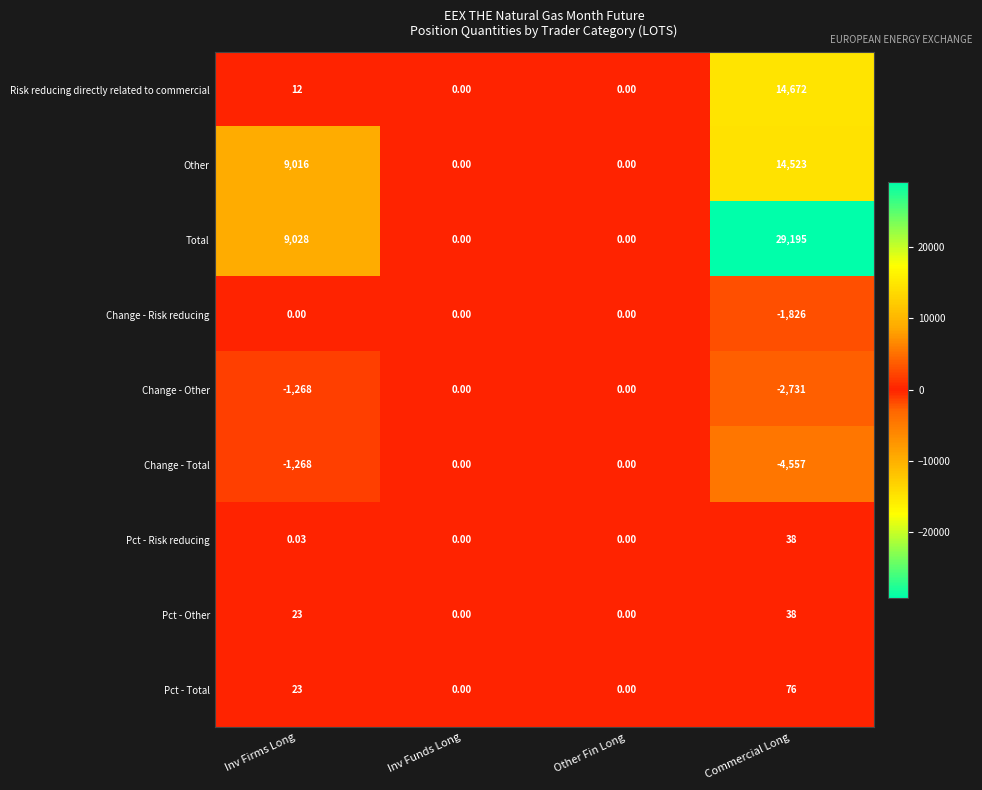

Where is Pct - Total nearest to the value 38?

Inv Firms Long